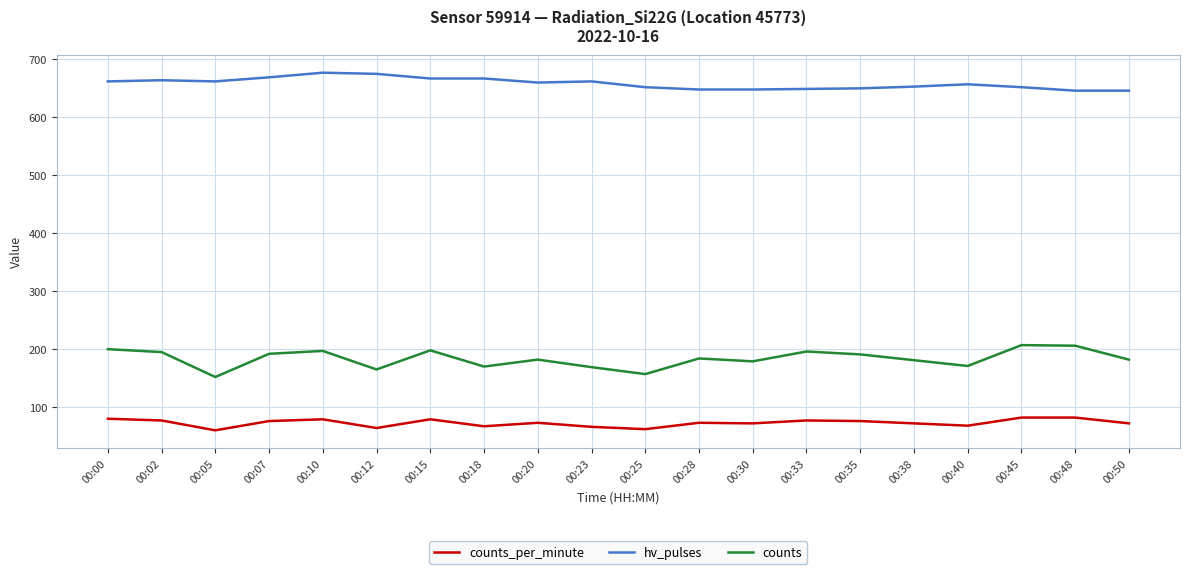

Which series has the largest total across all categories?

hv_pulses